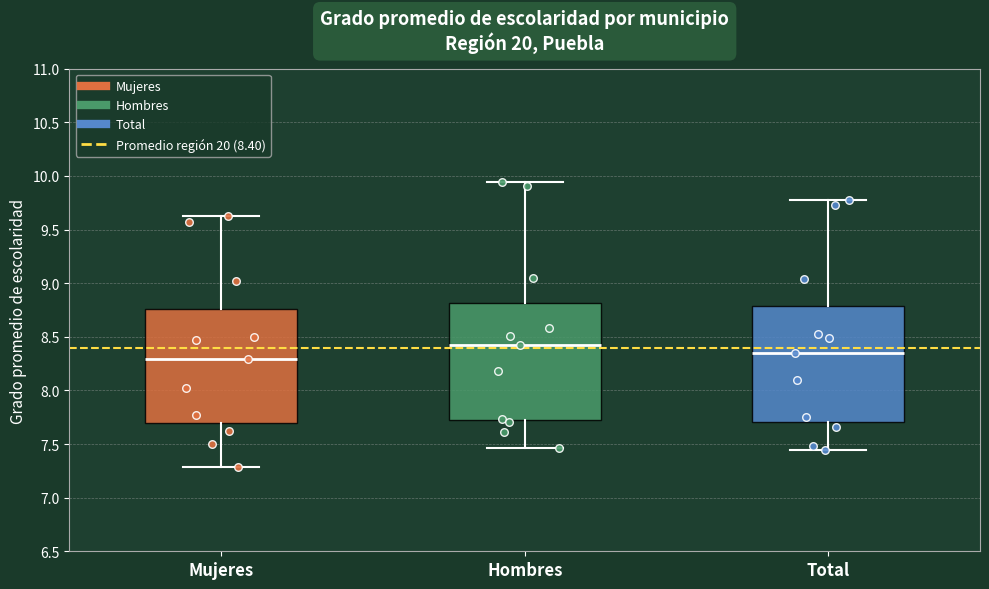

Reading left to right, read every box against the y-axis: the position of its median line, the range the box covers, and the ends of its whiskers. The values are not printed on the chart, so give them approximately, as read against the axis.

Mujeres: median 8.30, box 7.70 to 8.75, whiskers 7.30 to 9.65
Hombres: median 8.40, box 7.70 to 8.80, whiskers 7.45 to 9.95
Total: median 8.35, box 7.70 to 8.80, whiskers 7.45 to 9.80